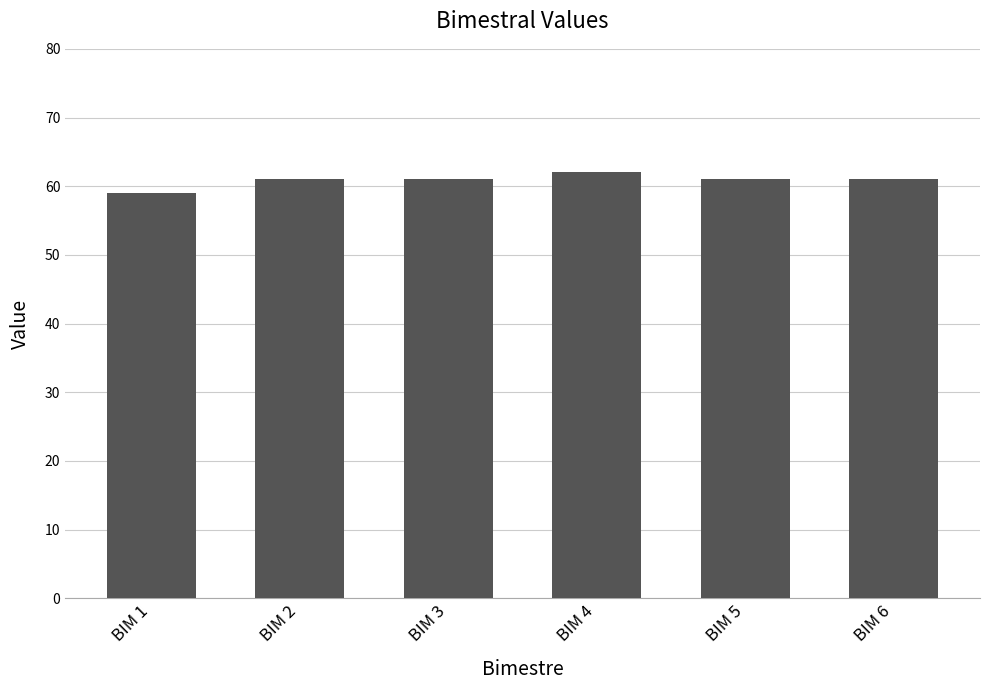

Which category has the lowest value across all series?

BIM 1